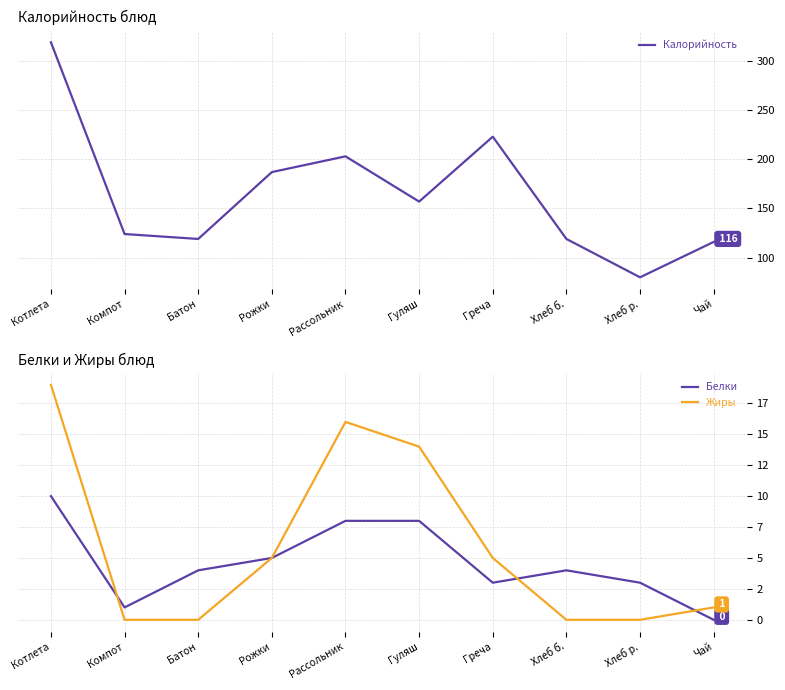

Which category has the highest value across all series?

Котлета